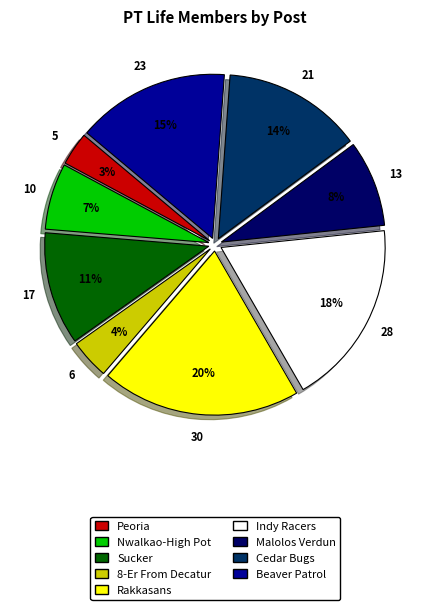

Do 8-Er From Decatur and Malolos Verdun together represent more than half of the pie?

No